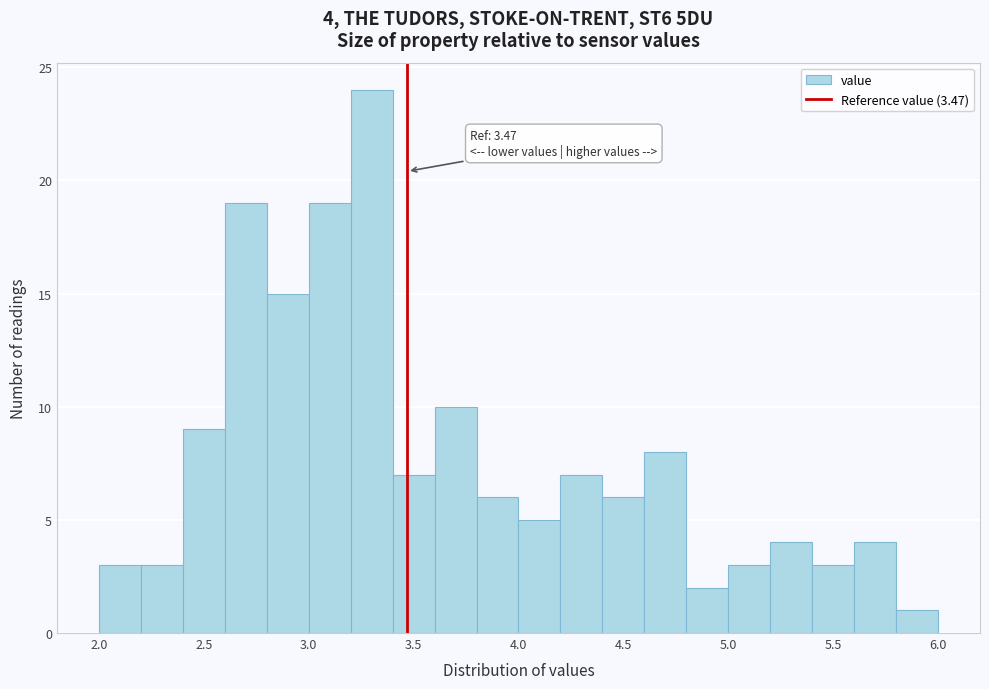

Over which range of the x-axis is the bar tallest?

3.2 to 3.4